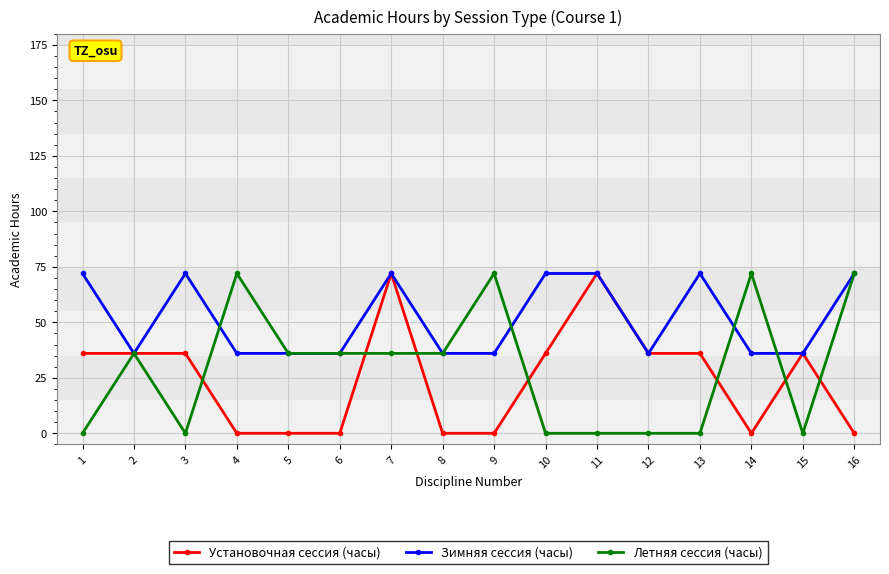

True or false: Зимняя сессия (часы) has a value of 36 at 5.

True